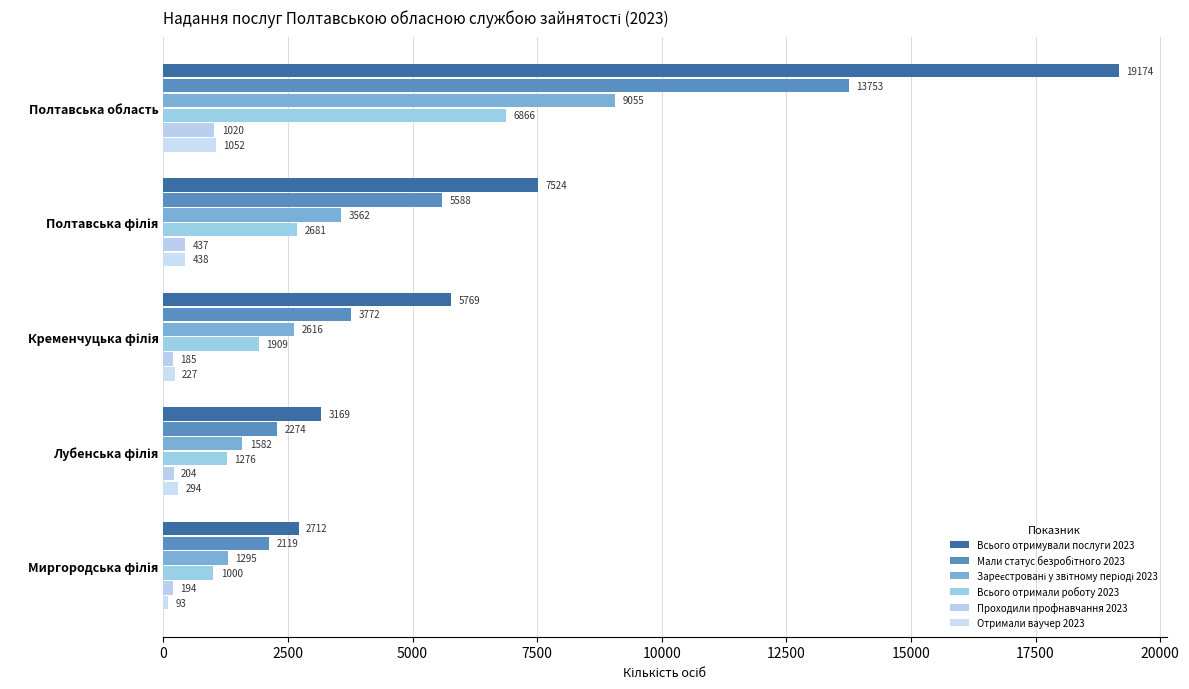

Which series has the largest total across all categories?

Всього отримували послуги 2023